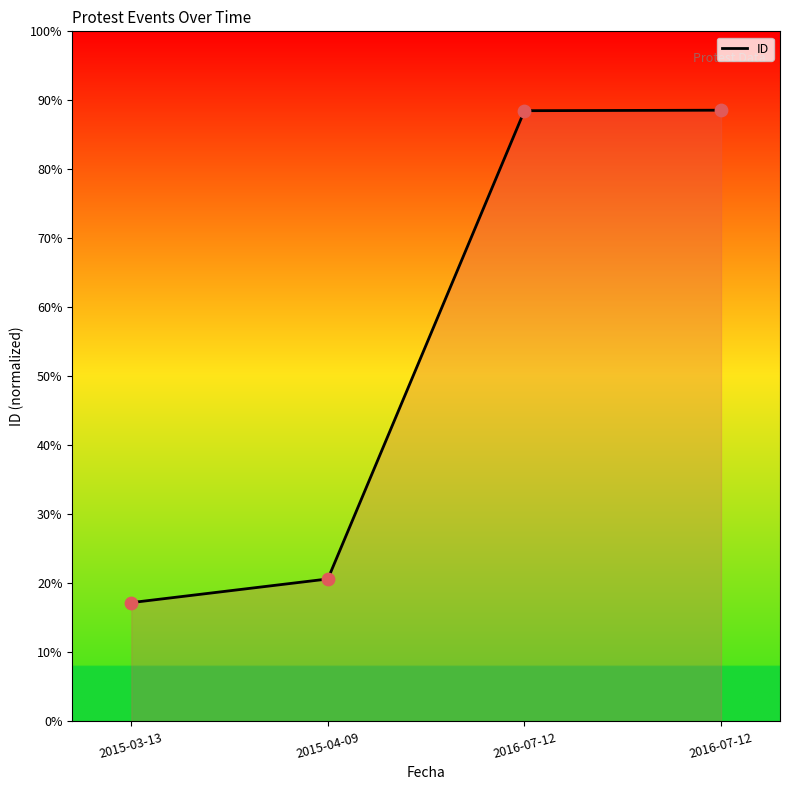

What is the change in value from 2015-03-13 to 2015-04-09?

+3.4